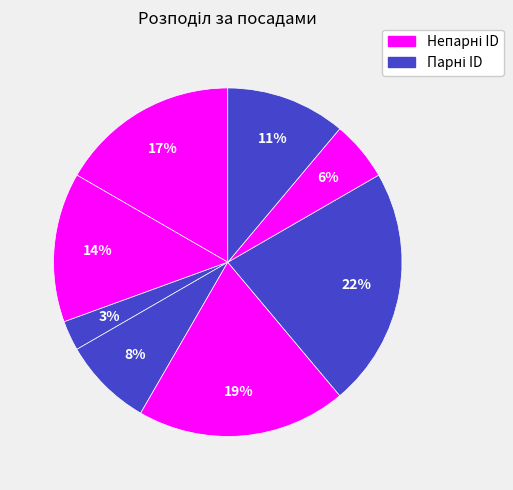

How many segments does this pie chart have?

8